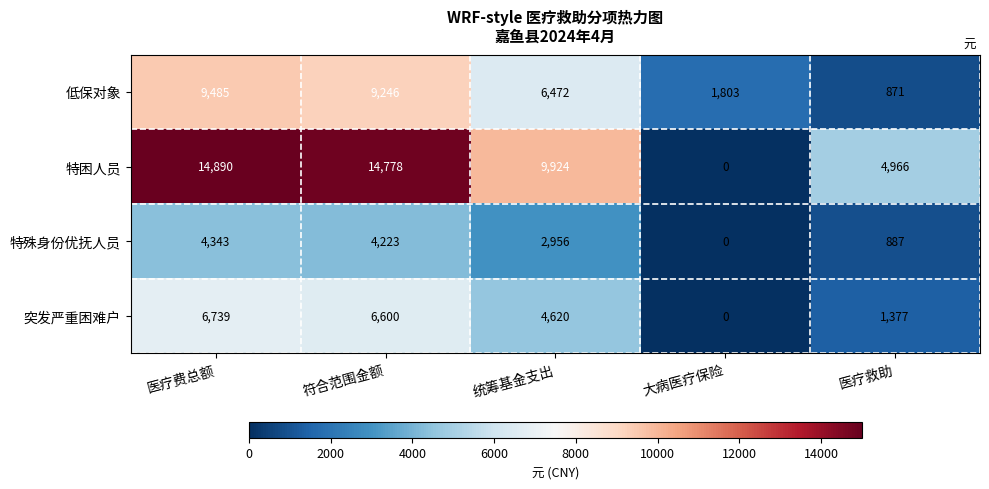

What is the total value across all series at 符合范围金额?

34847